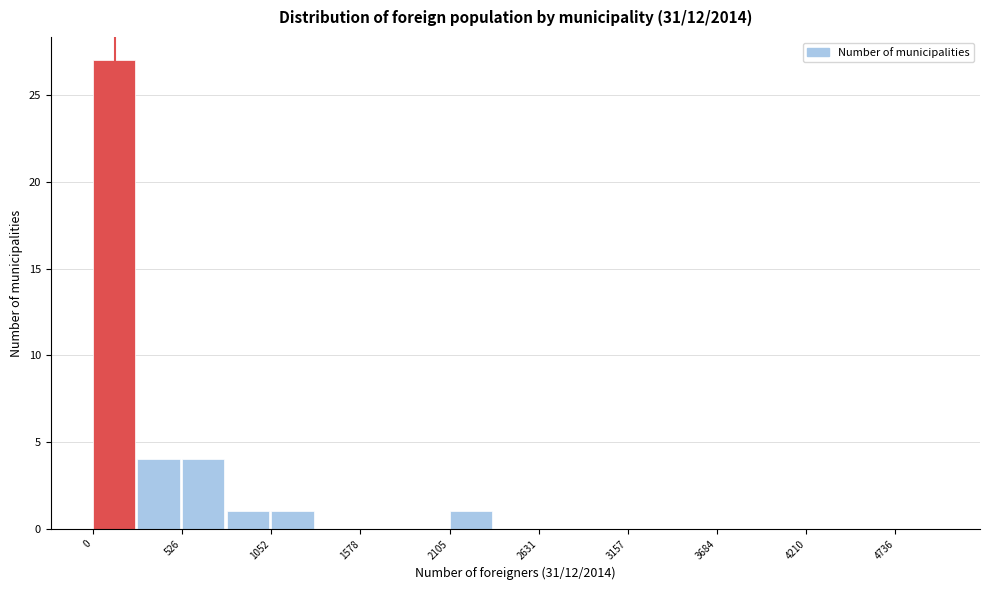

Read against the x-axis, roughly where is the centre of the tallest bar?

100